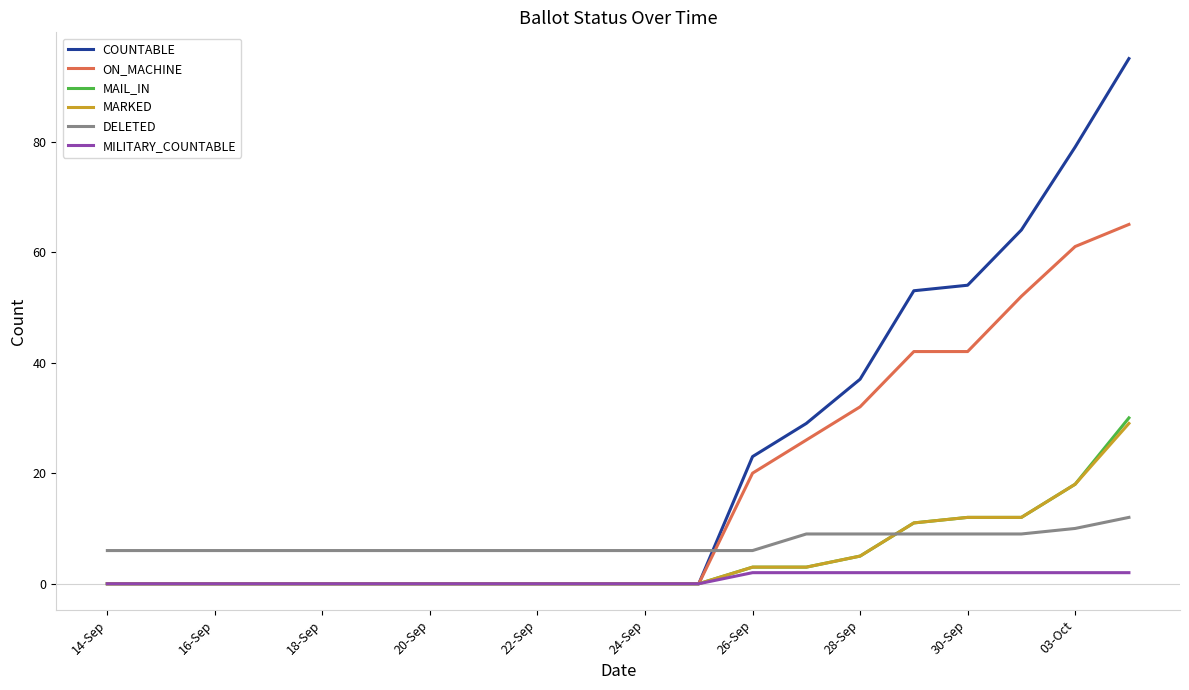

Which series has the widest spread of values?

COUNTABLE